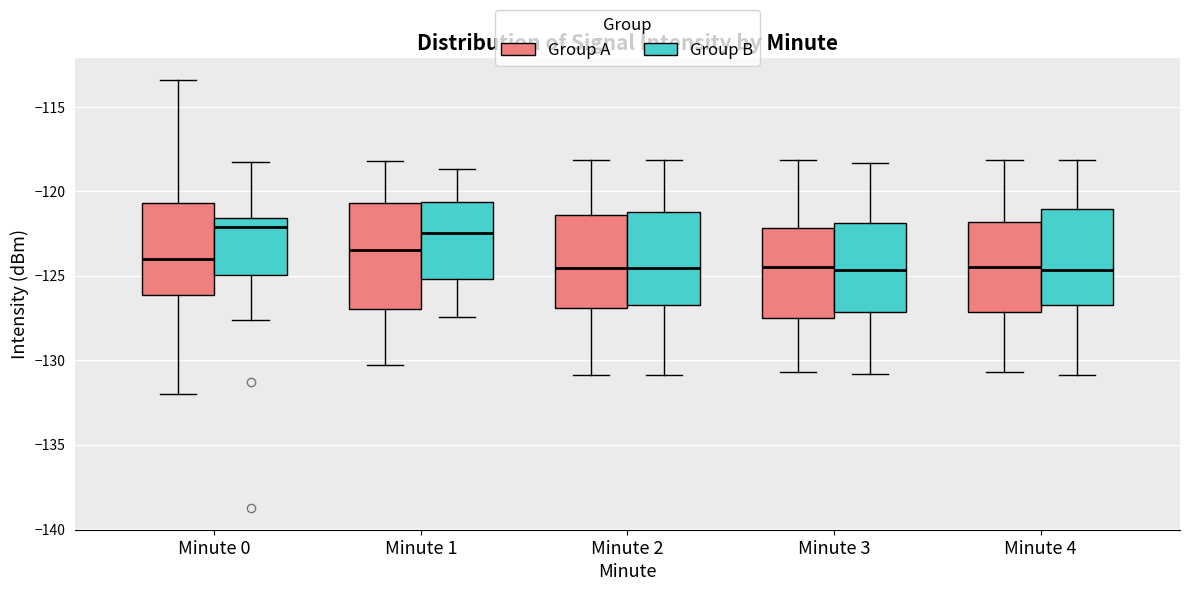

Comparing the boxes themselves (not the whiskers), which one is the tallest?

Minute 1 (Group A)